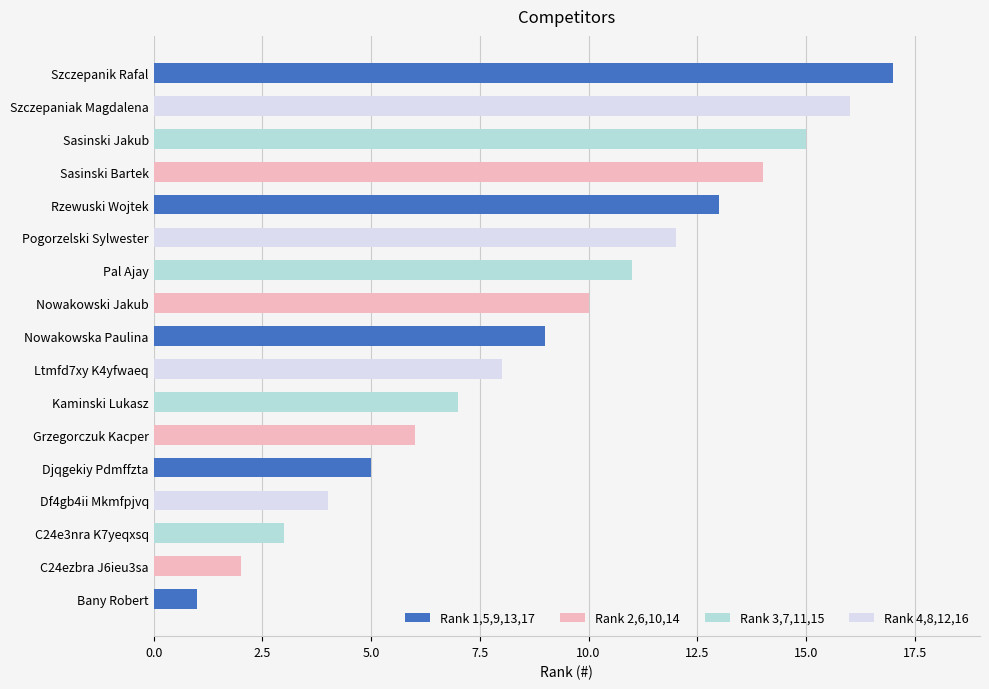

Which label corresponds to the largest value in the chart?

Szczepanik Rafal